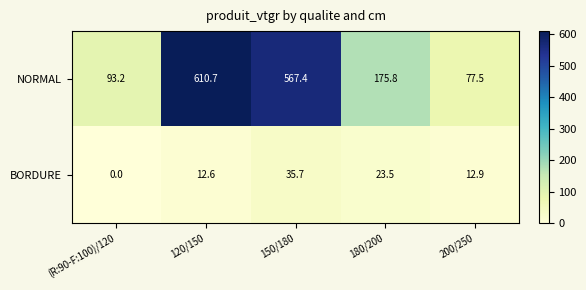

True or false: NORMAL has a value of 120.7 at 180/200.

False